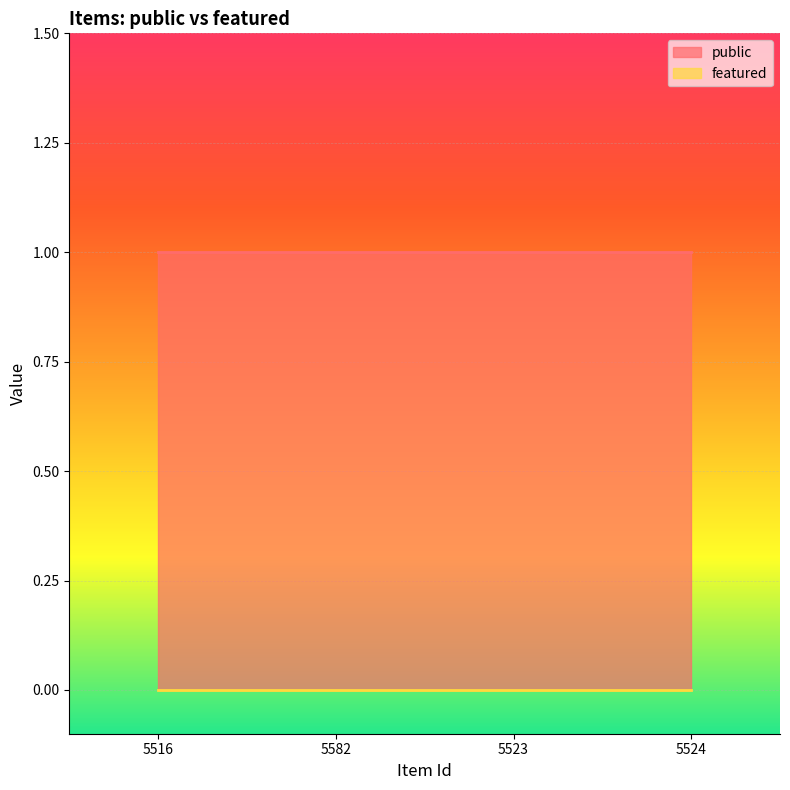

What is the label of the 1st point from the right?

5524